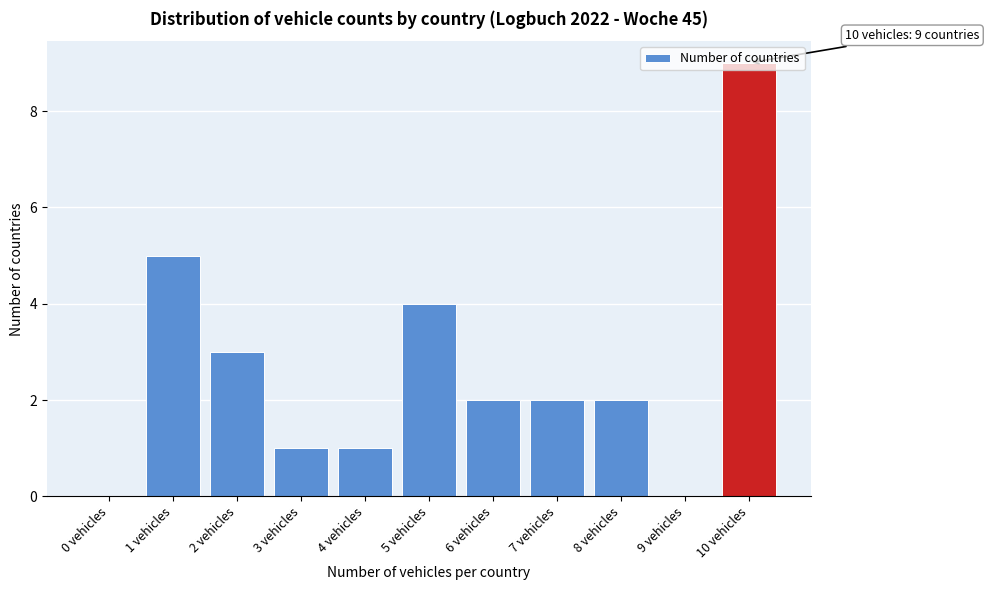

True or false: the data shows 2 at 8 vehicles.

True